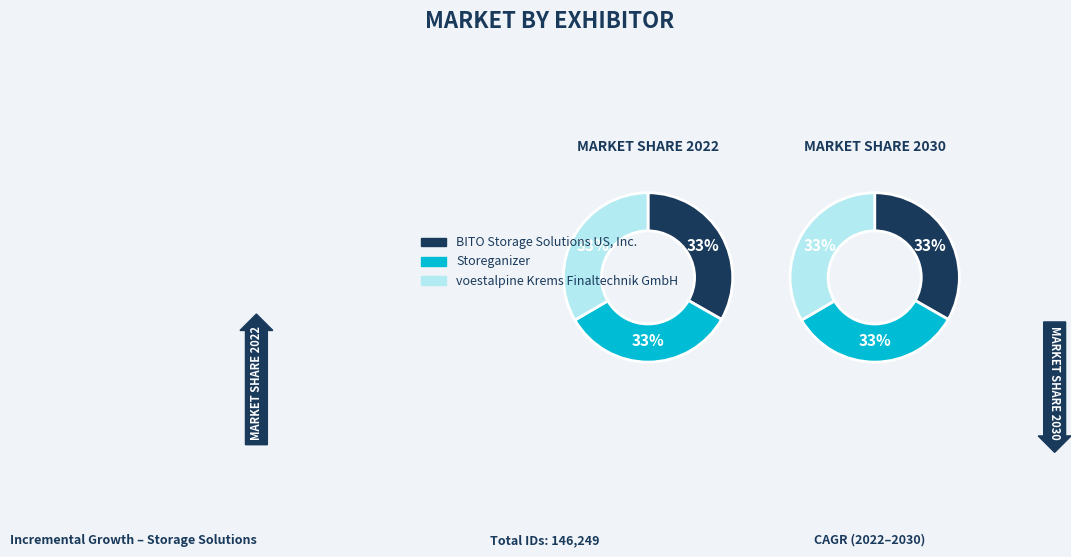

The BITO Storage Solutions US, Inc. slice represents 47% of the pie. True or false?

False